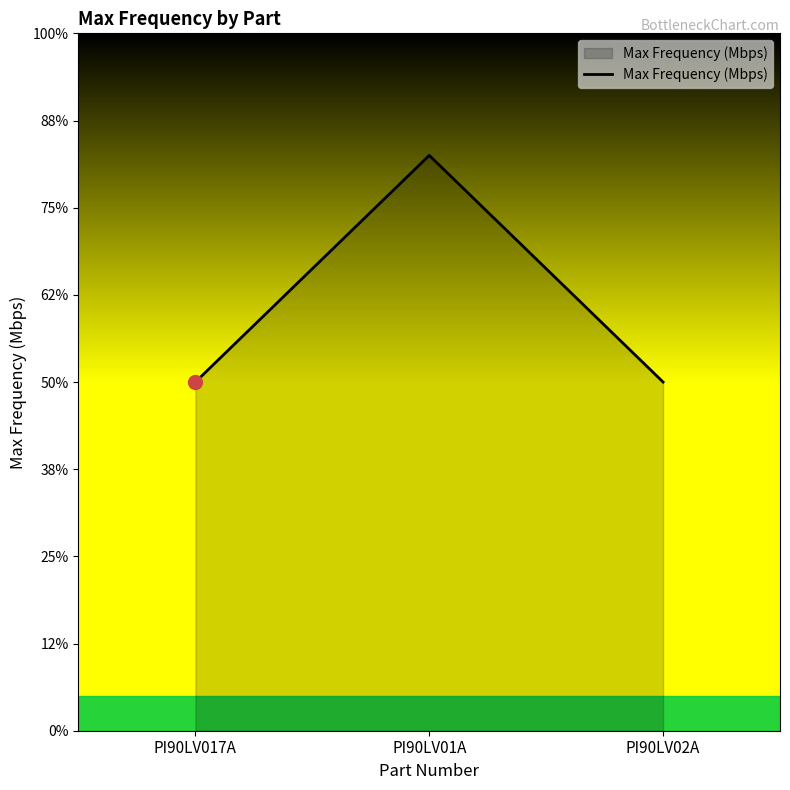

Reading left to right, extract all data points from this chart.

PI90LV017A=400	PI90LV01A=660	PI90LV02A=400